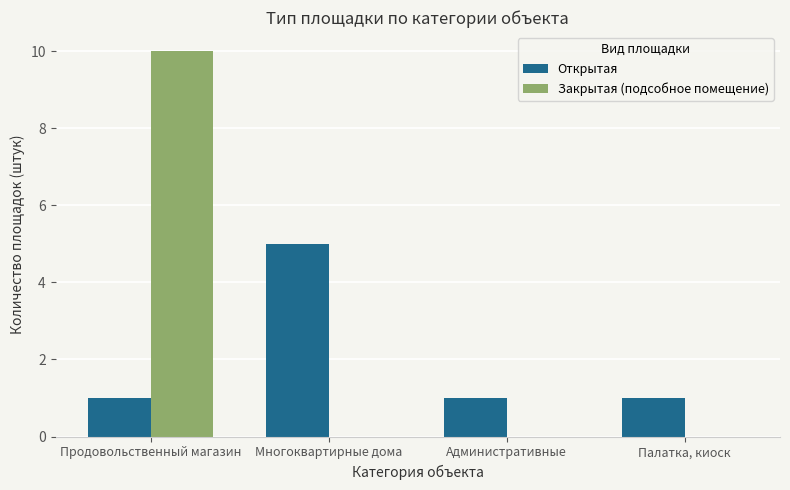

Which series changed the most between Многоквартирные дома and Палатка, киоск?

Открытая